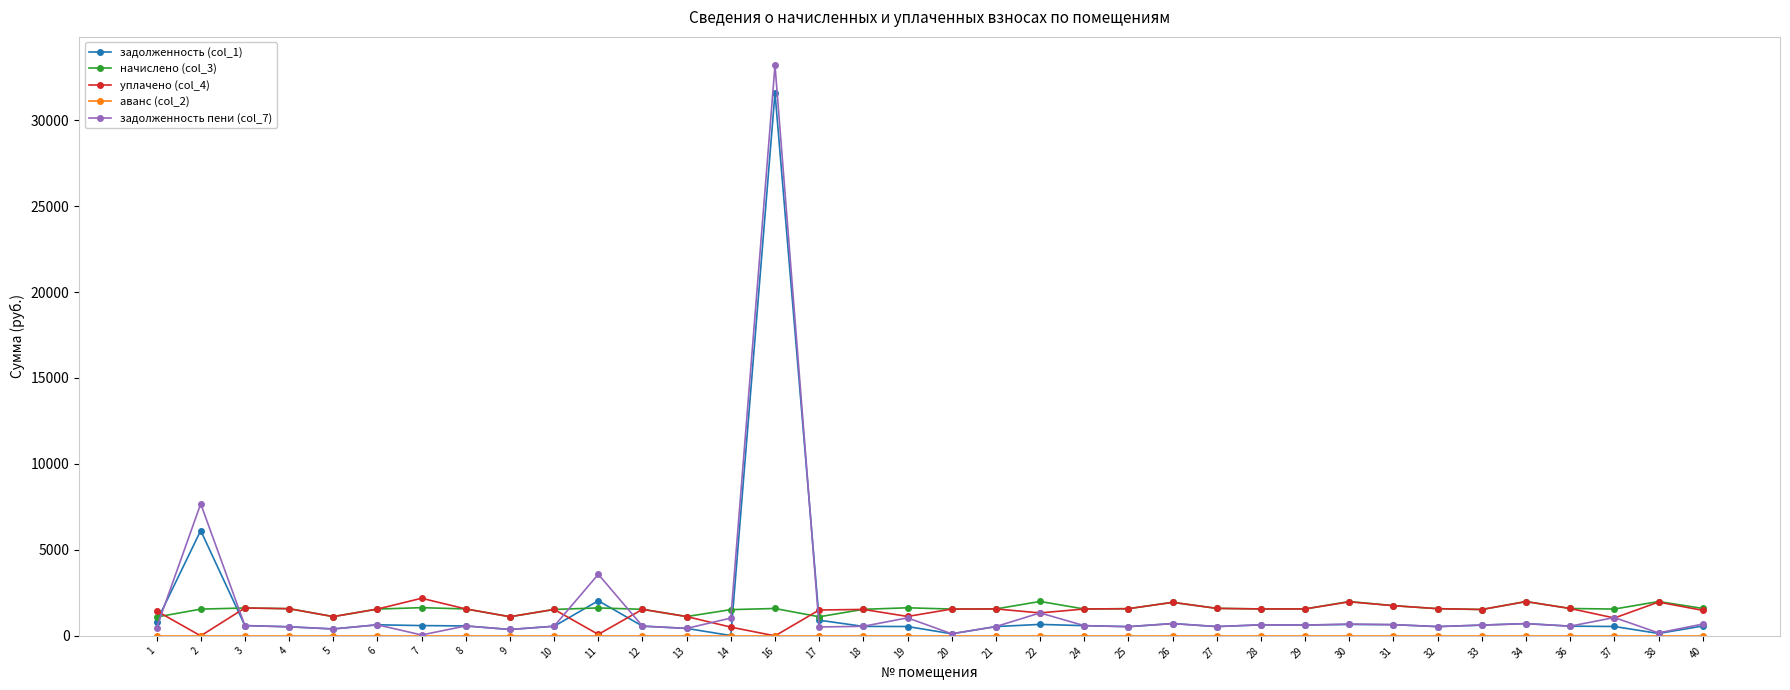

Read the начислено (col_3) value at 37.

1559.6